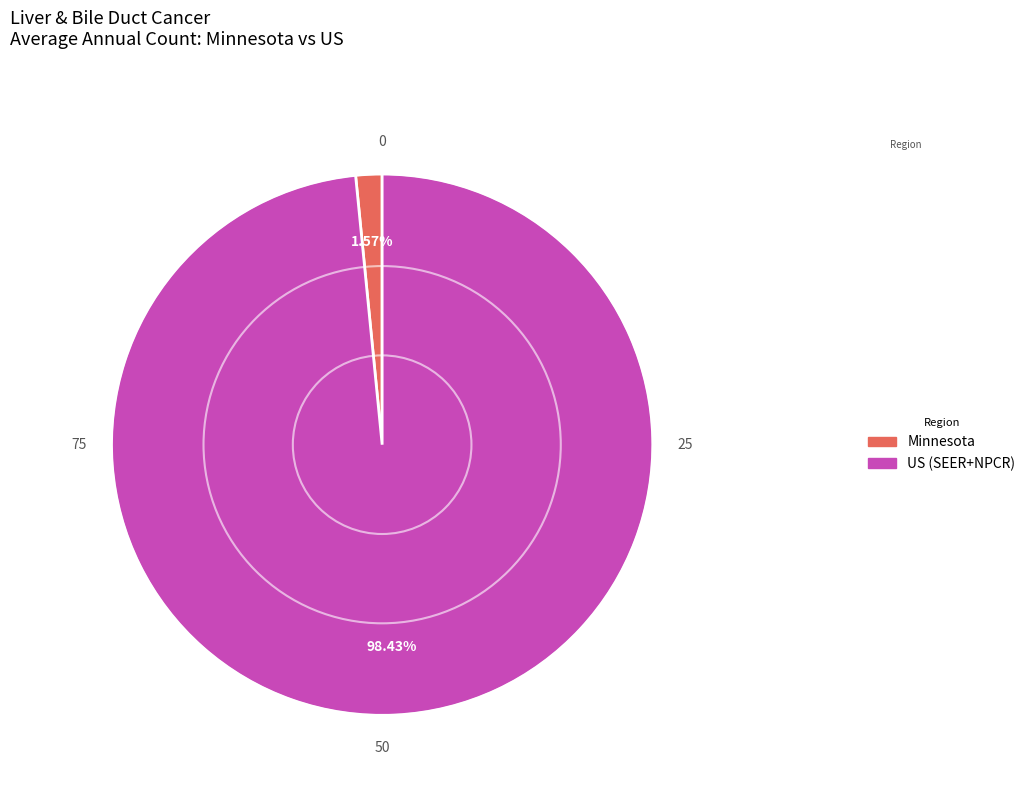

To the nearest percent, what is the average slice percentage?

50%